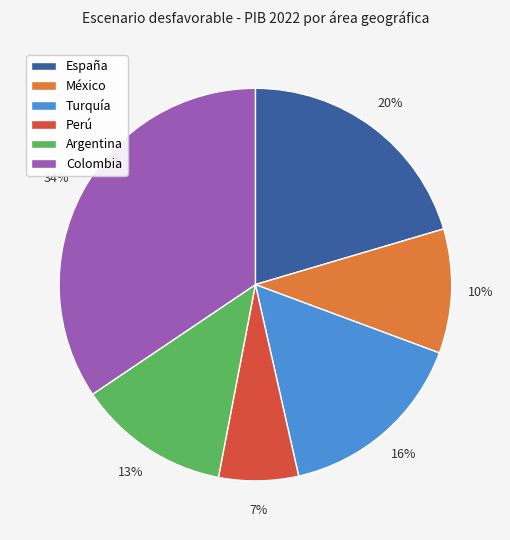

Combined, do Turquía and Argentina account for over 50%?

No